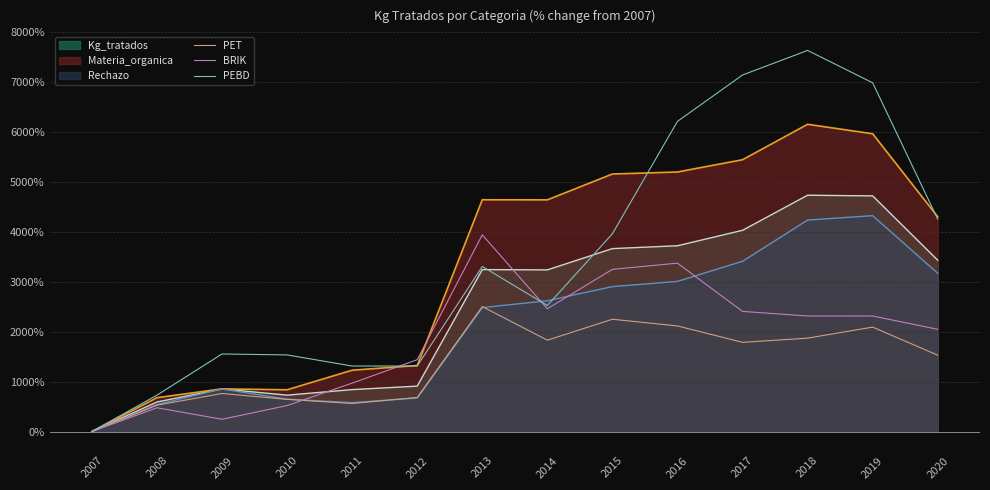

Which has a higher value, 2014 or 2016?

2016